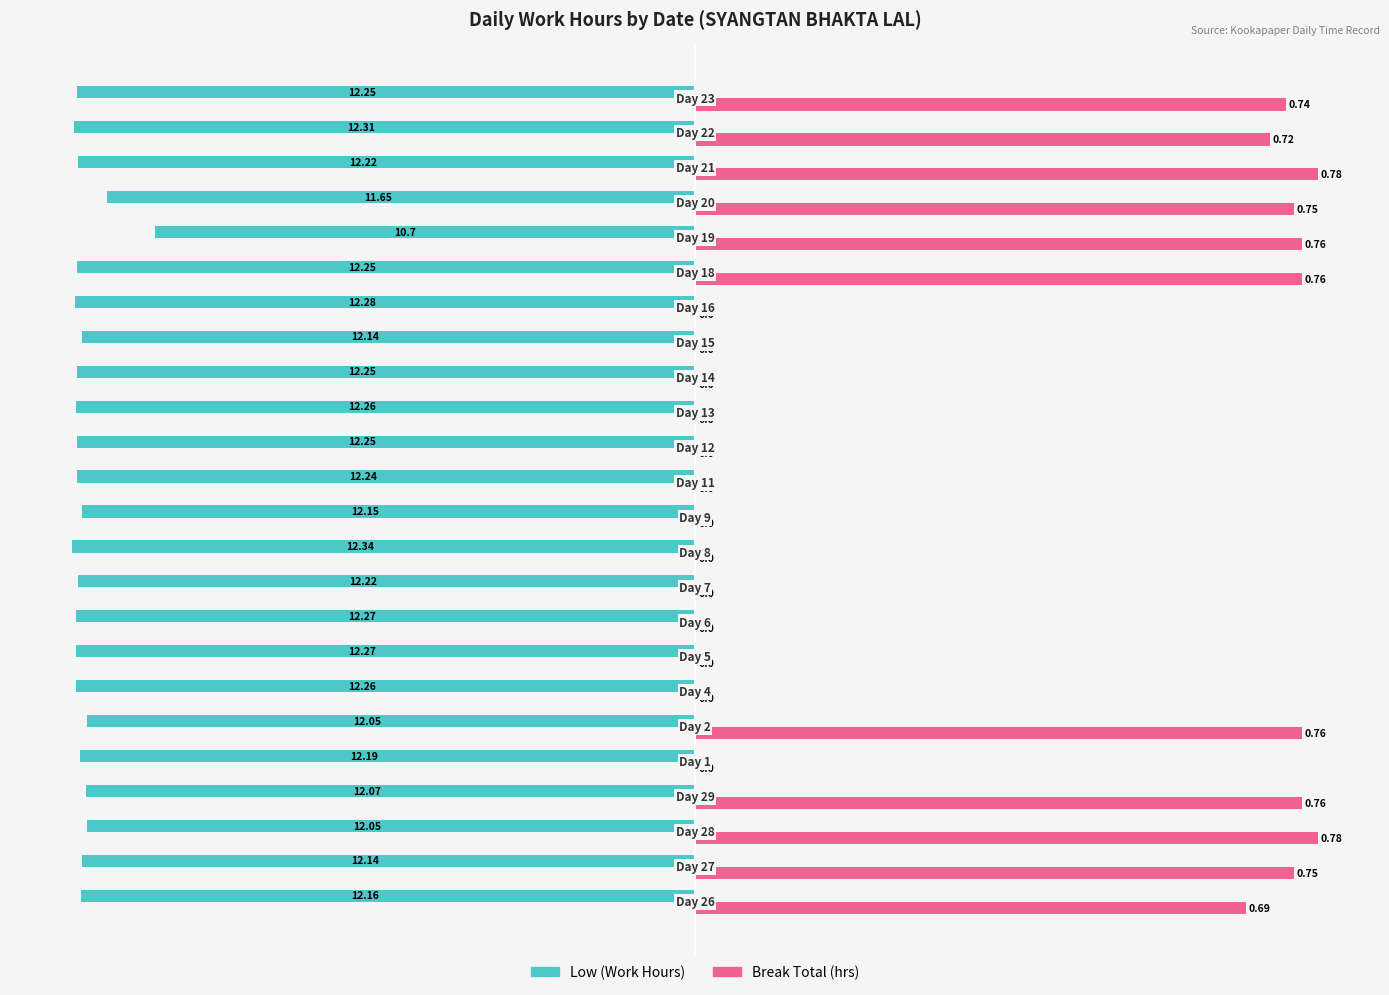

What are all the series names shown in the legend?

Low (Work Hours), Break Total (hrs)